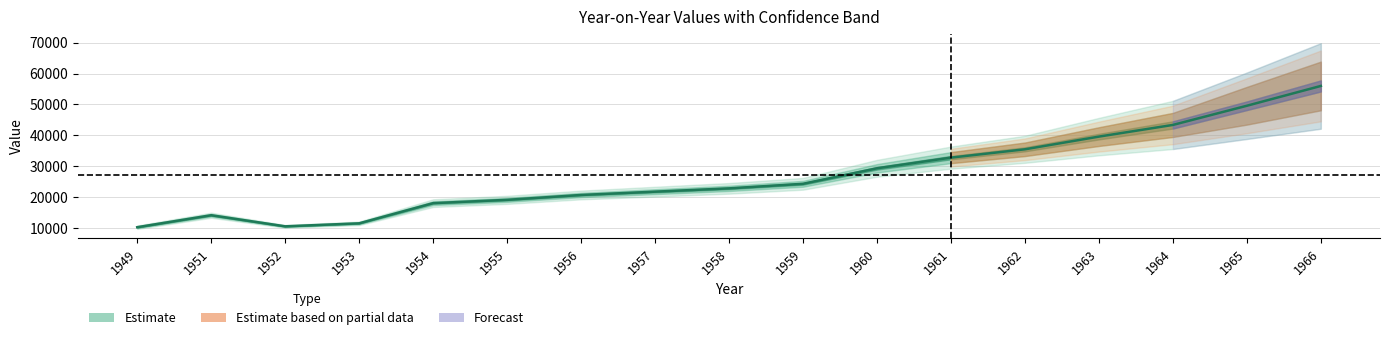

List the labels in order of value, smallest first.

1949, 1952, 1953, 1951, 1954, 1955, 1956, 1957, 1958, 1959, 1960, 1961, 1962, 1963, 1964, 1965, 1966